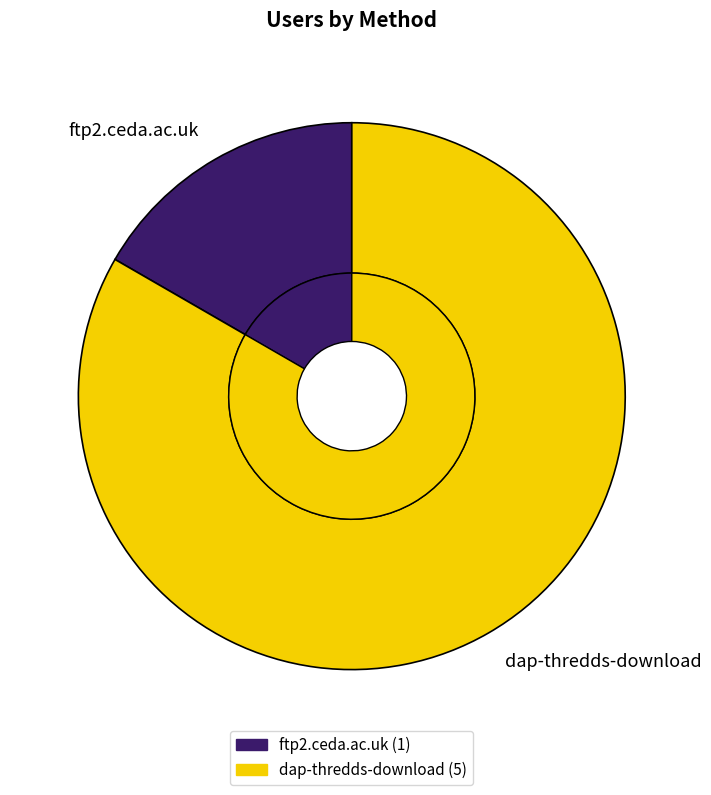

To the nearest percent, what portion does ftp2.ceda.ac.uk represent?

17%